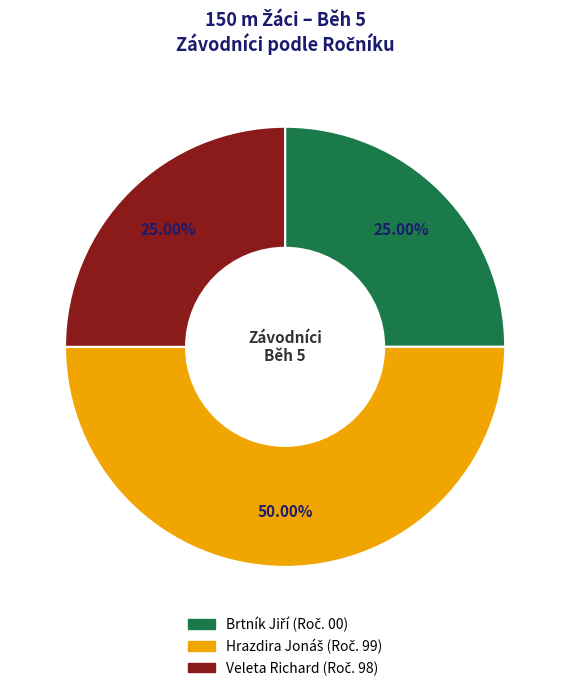

Does Veleta Richard account for over 50% of the chart?

No